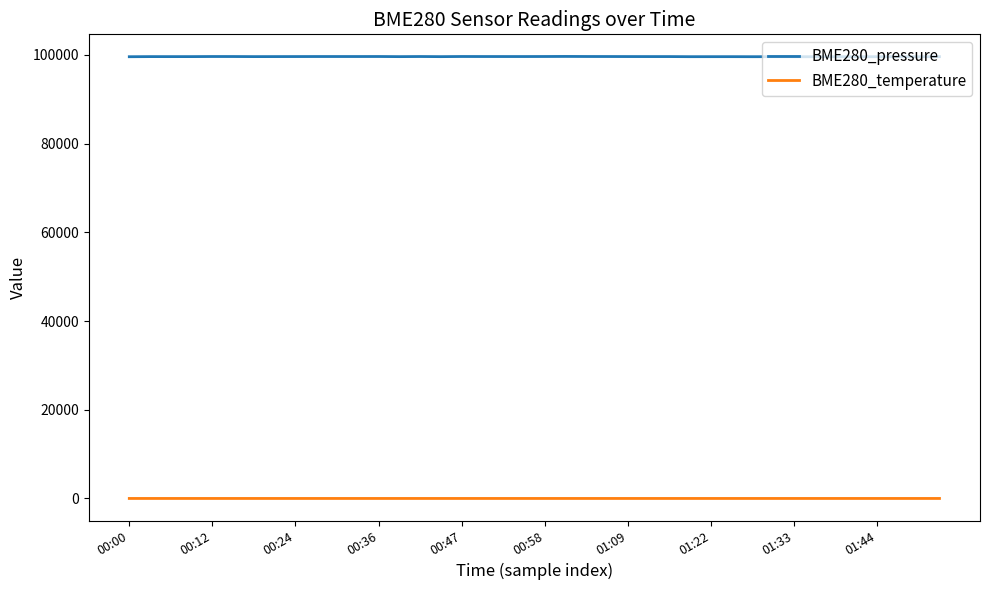

Which series has the widest spread of values?

BME280_pressure